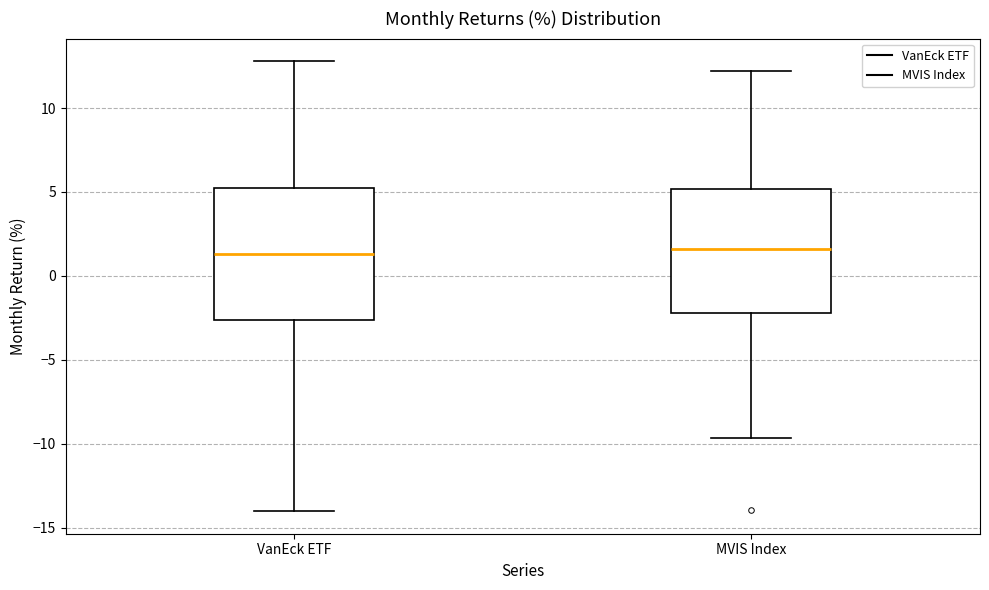

Where is the upper edge of the box for MVIS Index on the y-axis? The values are not printed on the chart, so give them approximately, as read against the axis.

5.0